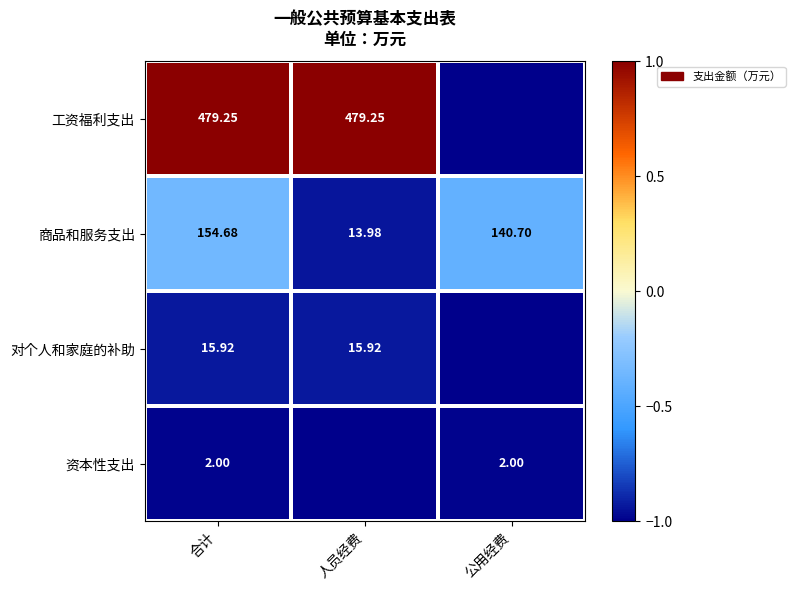

Which category has the lowest value in the 商品和服务支出 series?

人员经费